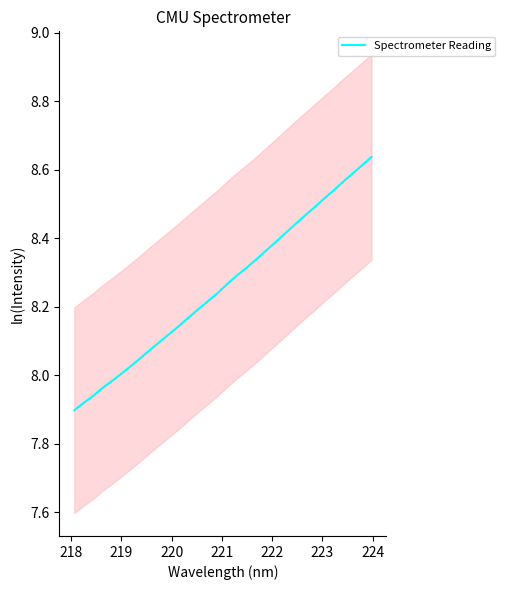

Reading left to right, list all the values displayed in this chart.

7.9	7.9	7.9	8.0	8.0	8.0	8.0	8.1	8.1	8.1	8.1	8.1	8.2	8.2	8.2	8.2	8.3	8.3	8.3	8.3	8.4	8.4	8.4	8.4	8.5	8.5	8.5	8.5	8.6	8.6	8.6	8.6